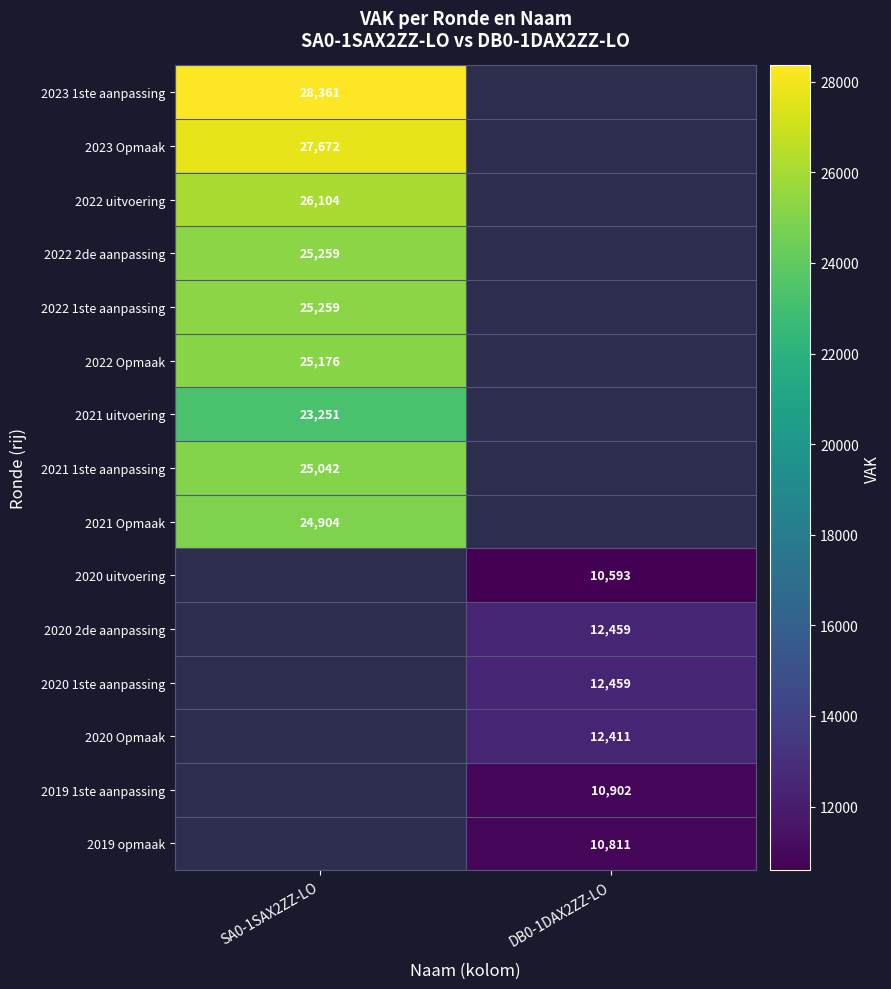

The 2020 uitvoering series shows 10593 at DB0-1DAX2ZZ-LO. True or false?

True